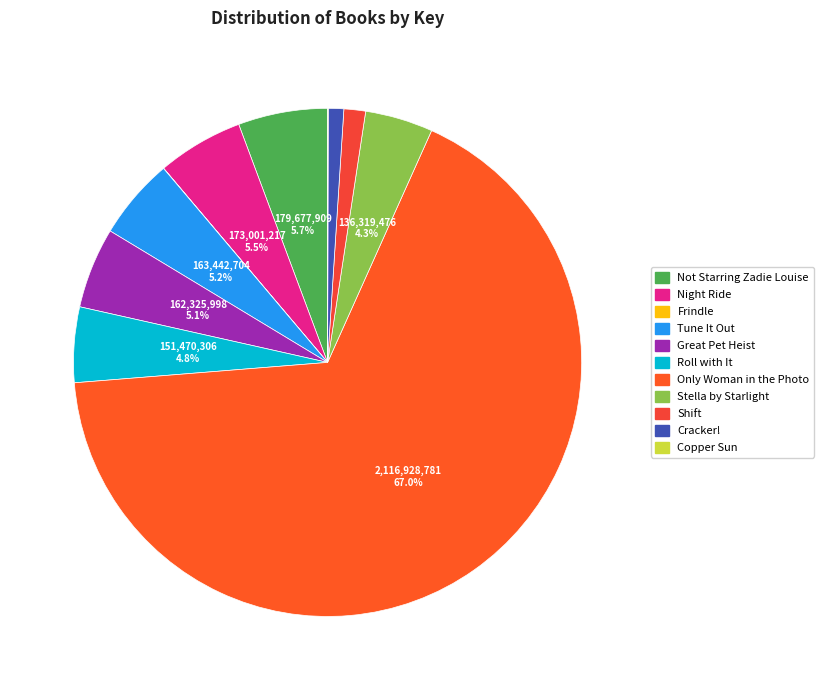

How many segments does this pie chart have?

11